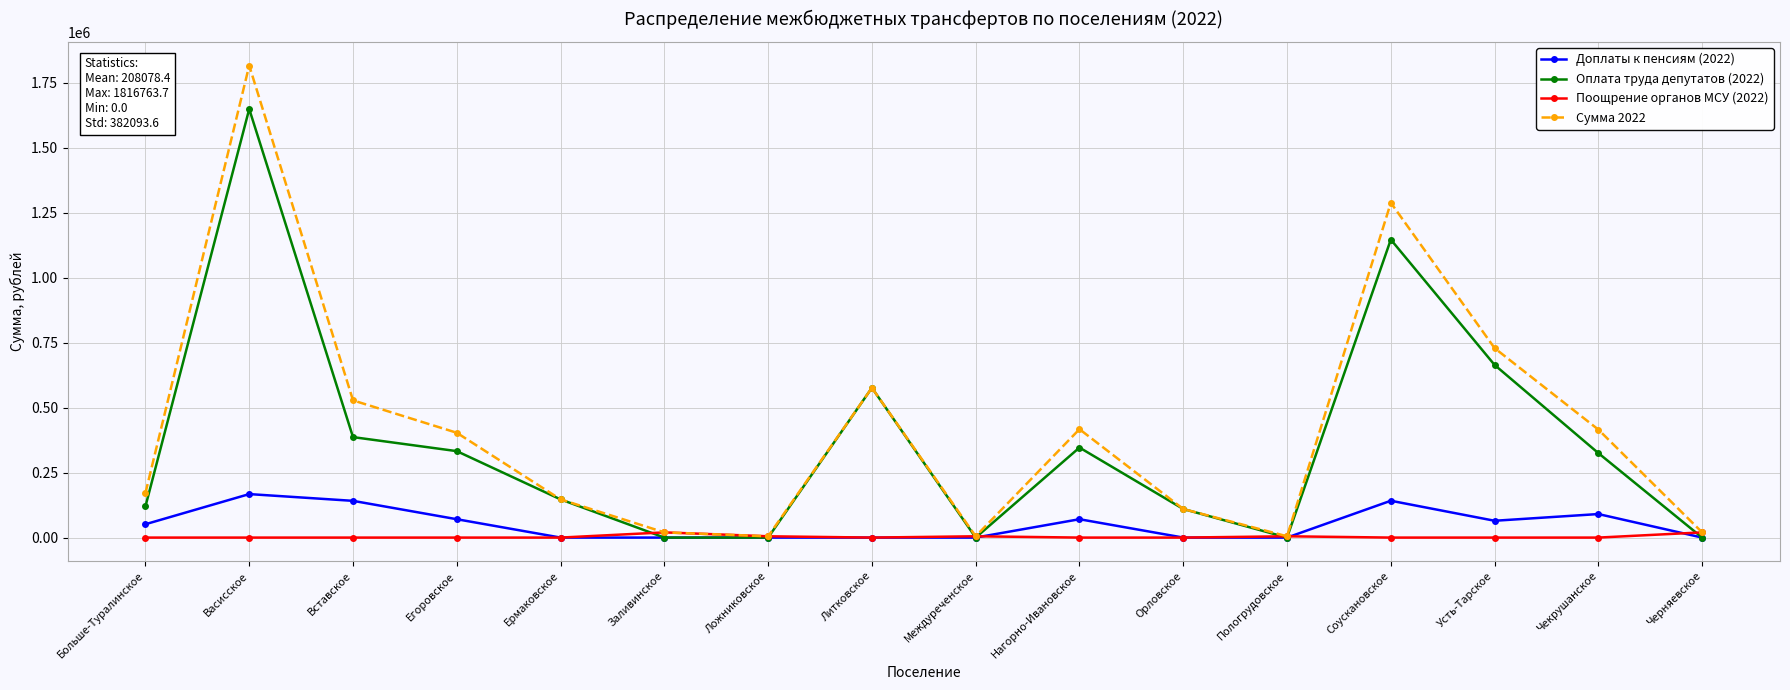

What is the label of the 11th point from the right?

Заливинское